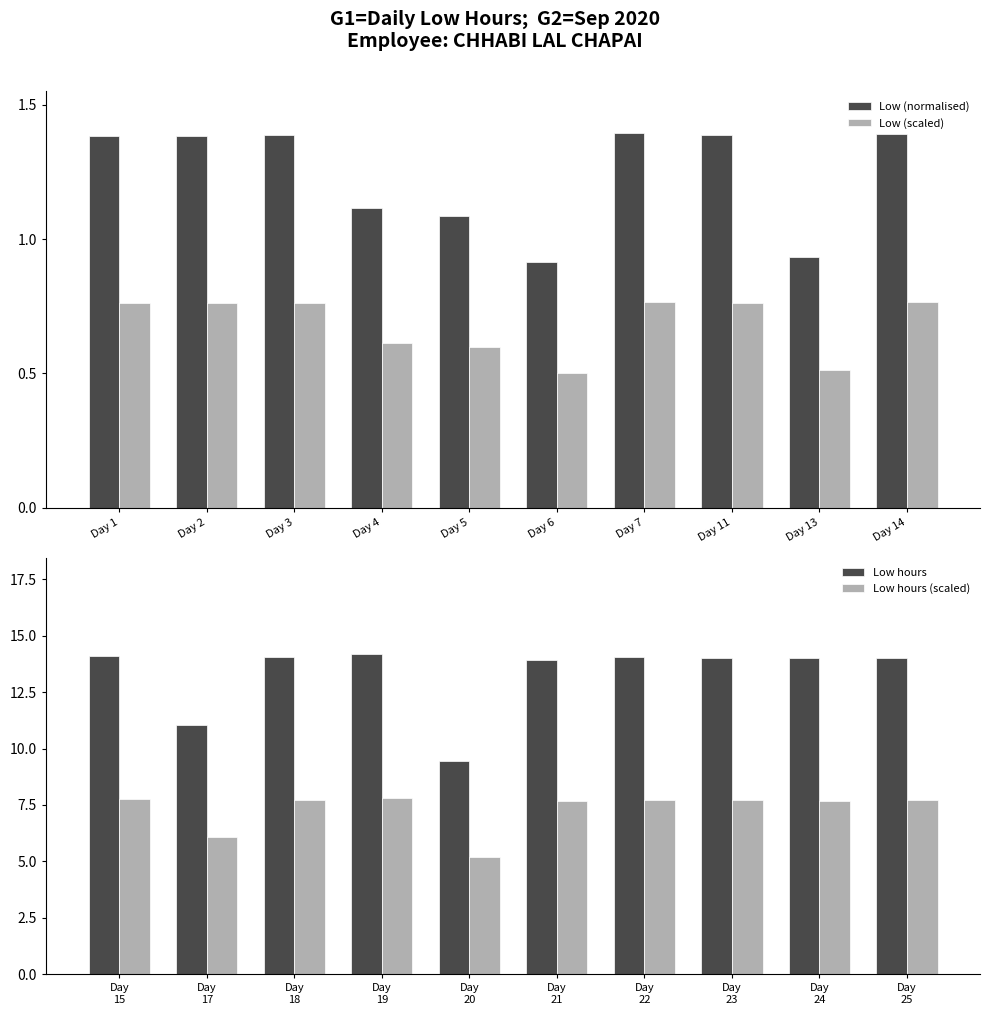

The Low (normalised) series shows 0.9 at Day 13. True or false?

True